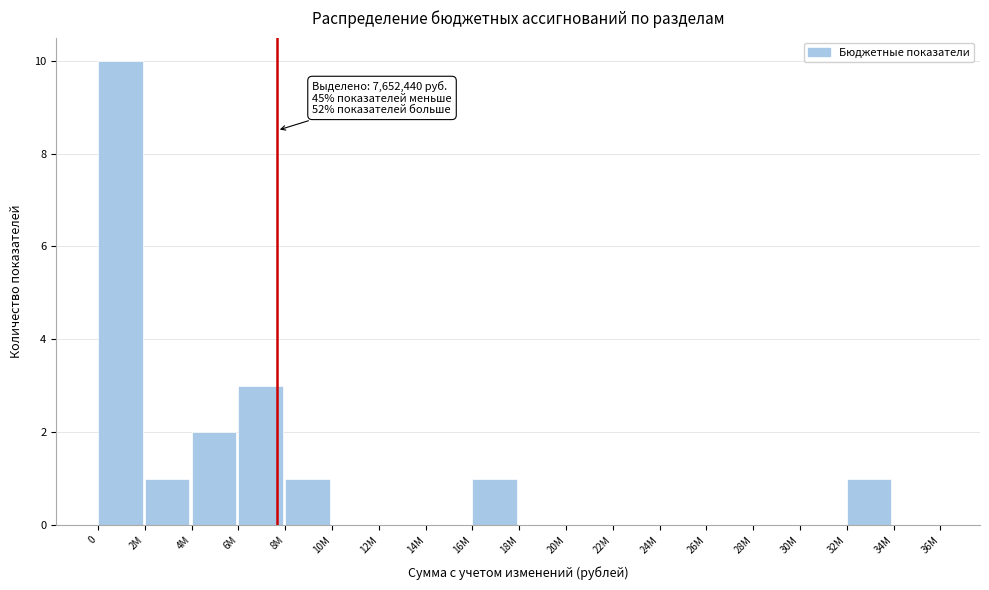

Reading left to right, what are all the values shown in this chart?

0=10	2М=1	4М=2	6М=3	8М=1	10М=0	12М=0	14М=0	16М=1	18М=0	20М=0	22М=0	24М=0	26М=0	28М=0	30М=0	32М=1	34М=0